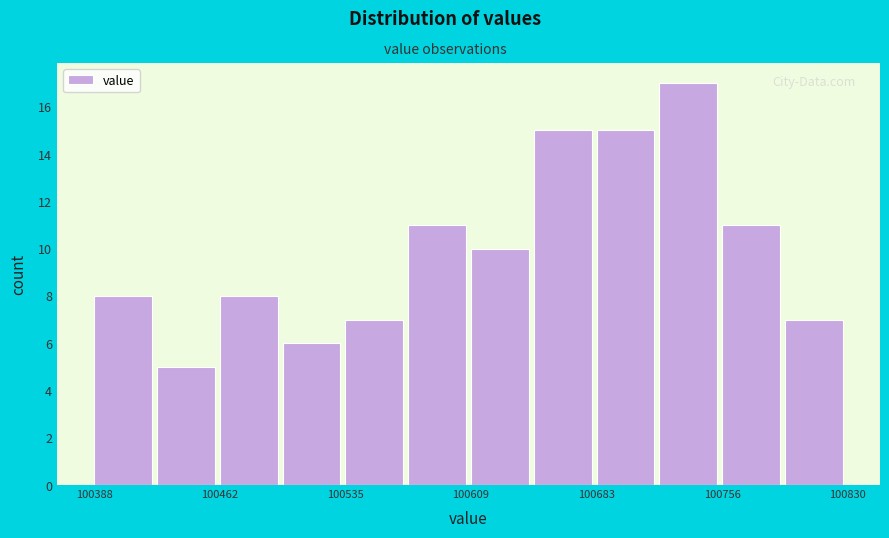

Read against the x-axis, roughly where is the centre of the tallest bar?

100740